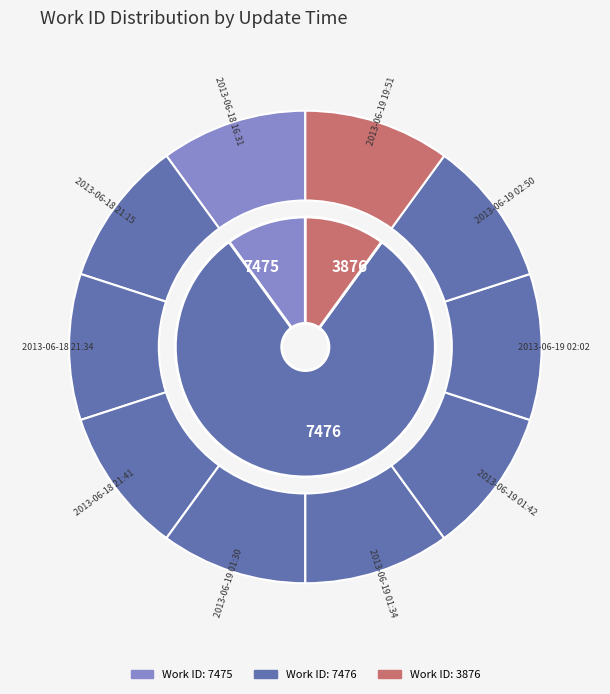

To the nearest percent, what is the average slice percentage?

10%